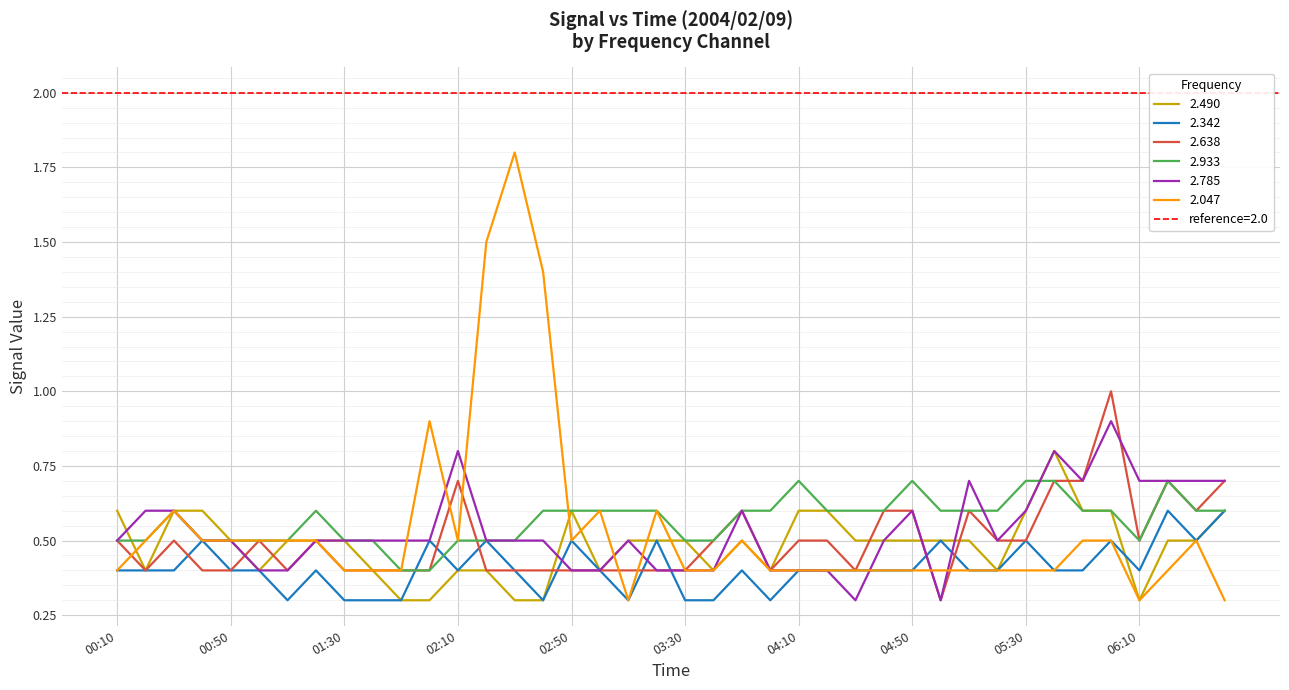

Reading right to left, list all the values displayed in this chart.

2.490: 06:30=0.6	06:30=0.5	06:20=0.5	06:10=0.3	06:00=0.6	05:50=0.6	05:40=0.8	05:30=0.6	05:20=0.4	05:10=0.5	05:00=0.5	04:50=0.5	04:40=0.5	04:30=0.5	04:20=0.6	04:10=0.6	04:00=0.4	03:50=0.5	03:40=0.4	03:30=0.5	03:20=0.5	03:10=0.5	03:00=0.4	02:50=0.6	02:40=0.3	02:30=0.3	02:20=0.4	02:10=0.4	02:00=0.3	01:50=0.3	01:40=0.4	01:30=0.5	01:20=0.5	01:10=0.5	01:00=0.4	00:50=0.5	00:40=0.6	00:30=0.6	00:20=0.4	00:10=0.6
2.342: 06:30=0.6	06:30=0.5	06:20=0.6	06:10=0.4	06:00=0.5	05:50=0.4	05:40=0.4	05:30=0.5	05:20=0.4	05:10=0.4	05:00=0.5	04:50=0.4	04:40=0.4	04:30=0.4	04:20=0.4	04:10=0.4	04:00=0.3	03:50=0.4	03:40=0.3	03:30=0.3	03:20=0.5	03:10=0.3	03:00=0.4	02:50=0.5	02:40=0.3	02:30=0.4	02:20=0.5	02:10=0.4	02:00=0.5	01:50=0.3	01:40=0.3	01:30=0.3	01:20=0.4	01:10=0.3	01:00=0.4	00:50=0.4	00:40=0.5	00:30=0.4	00:20=0.4	00:10=0.4
2.638: 06:30=0.7	06:30=0.6	06:20=0.7	06:10=0.5	06:00=1.0	05:50=0.7	05:40=0.7	05:30=0.5	05:20=0.5	05:10=0.6	05:00=0.3	04:50=0.6	04:40=0.6	04:30=0.4	04:20=0.5	04:10=0.5	04:00=0.4	03:50=0.6	03:40=0.5	03:30=0.4	03:20=0.4	03:10=0.4	03:00=0.4	02:50=0.4	02:40=0.4	02:30=0.4	02:20=0.4	02:10=0.7	02:00=0.4	01:50=0.4	01:40=0.4	01:30=0.4	01:20=0.5	01:10=0.4	01:00=0.5	00:50=0.4	00:40=0.4	00:30=0.5	00:20=0.4	00:10=0.5
2.933: 06:30=0.6	06:30=0.6	06:20=0.7	06:10=0.5	06:00=0.6	05:50=0.6	05:40=0.7	05:30=0.7	05:20=0.6	05:10=0.6	05:00=0.6	04:50=0.7	04:40=0.6	04:30=0.6	04:20=0.6	04:10=0.7	04:00=0.6	03:50=0.6	03:40=0.5	03:30=0.5	03:20=0.6	03:10=0.6	03:00=0.6	02:50=0.6	02:40=0.6	02:30=0.5	02:20=0.5	02:10=0.5	02:00=0.4	01:50=0.4	01:40=0.5	01:30=0.5	01:20=0.6	01:10=0.5	01:00=0.5	00:50=0.5	00:40=0.5	00:30=0.6	00:20=0.5	00:10=0.5
2.785: 06:30=0.7	06:30=0.7	06:20=0.7	06:10=0.7	06:00=0.9	05:50=0.7	05:40=0.8	05:30=0.6	05:20=0.5	05:10=0.7	05:00=0.3	04:50=0.6	04:40=0.5	04:30=0.3	04:20=0.4	04:10=0.4	04:00=0.4	03:50=0.6	03:40=0.4	03:30=0.4	03:20=0.4	03:10=0.5	03:00=0.4	02:50=0.4	02:40=0.5	02:30=0.5	02:20=0.5	02:10=0.8	02:00=0.5	01:50=0.5	01:40=0.5	01:30=0.5	01:20=0.5	01:10=0.4	01:00=0.4	00:50=0.5	00:40=0.5	00:30=0.6	00:20=0.6	00:10=0.5
2.047: 06:30=0.3	06:30=0.5	06:20=0.4	06:10=0.3	06:00=0.5	05:50=0.5	05:40=0.4	05:30=0.4	05:20=0.4	05:10=0.4	05:00=0.4	04:50=0.4	04:40=0.4	04:30=0.4	04:20=0.4	04:10=0.4	04:00=0.4	03:50=0.5	03:40=0.4	03:30=0.4	03:20=0.6	03:10=0.3	03:00=0.6	02:50=0.5	02:40=1.4	02:30=1.8	02:20=1.5	02:10=0.5	02:00=0.9	01:50=0.4	01:40=0.4	01:30=0.4	01:20=0.5	01:10=0.5	01:00=0.5	00:50=0.5	00:40=0.5	00:30=0.6	00:20=0.5	00:10=0.4